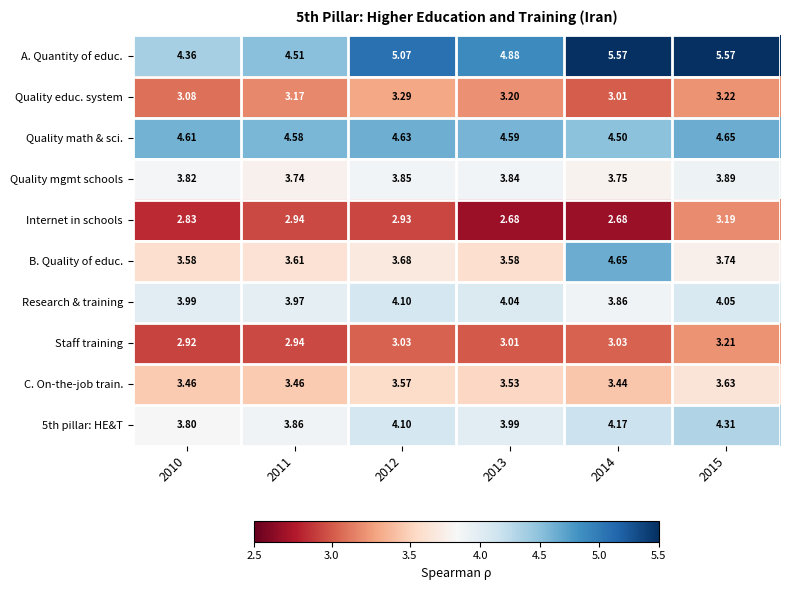

Which series has the largest total across all categories?

A. Quantity of educ.